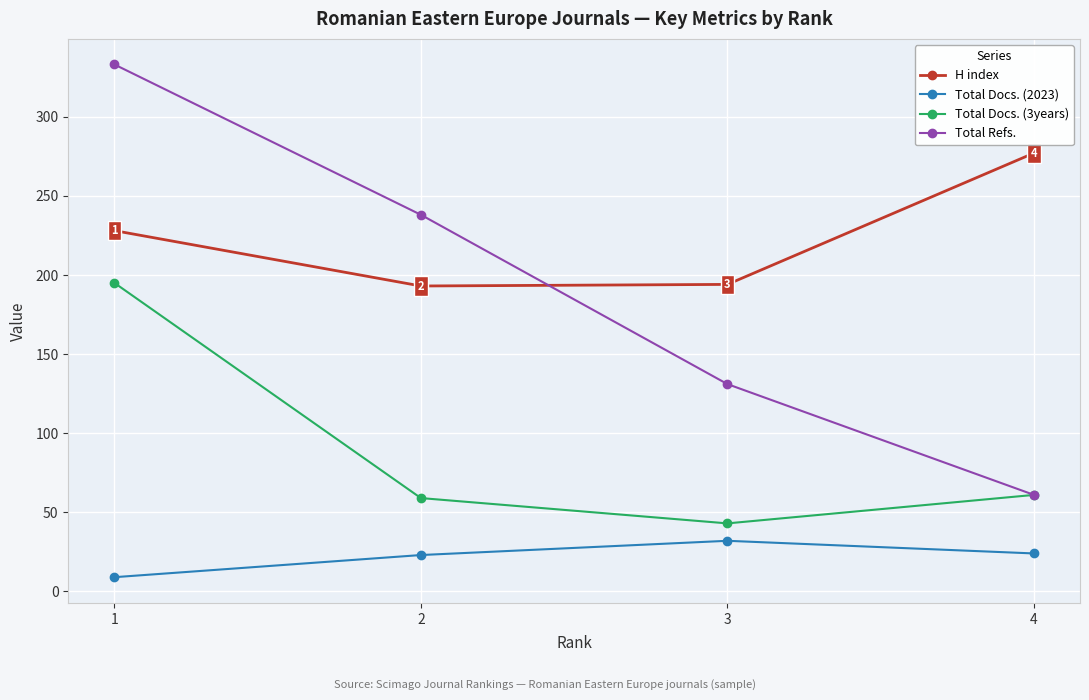

What are all the series names shown in the legend?

H index, Total Docs. (2023), Total Docs. (3years), Total Refs.